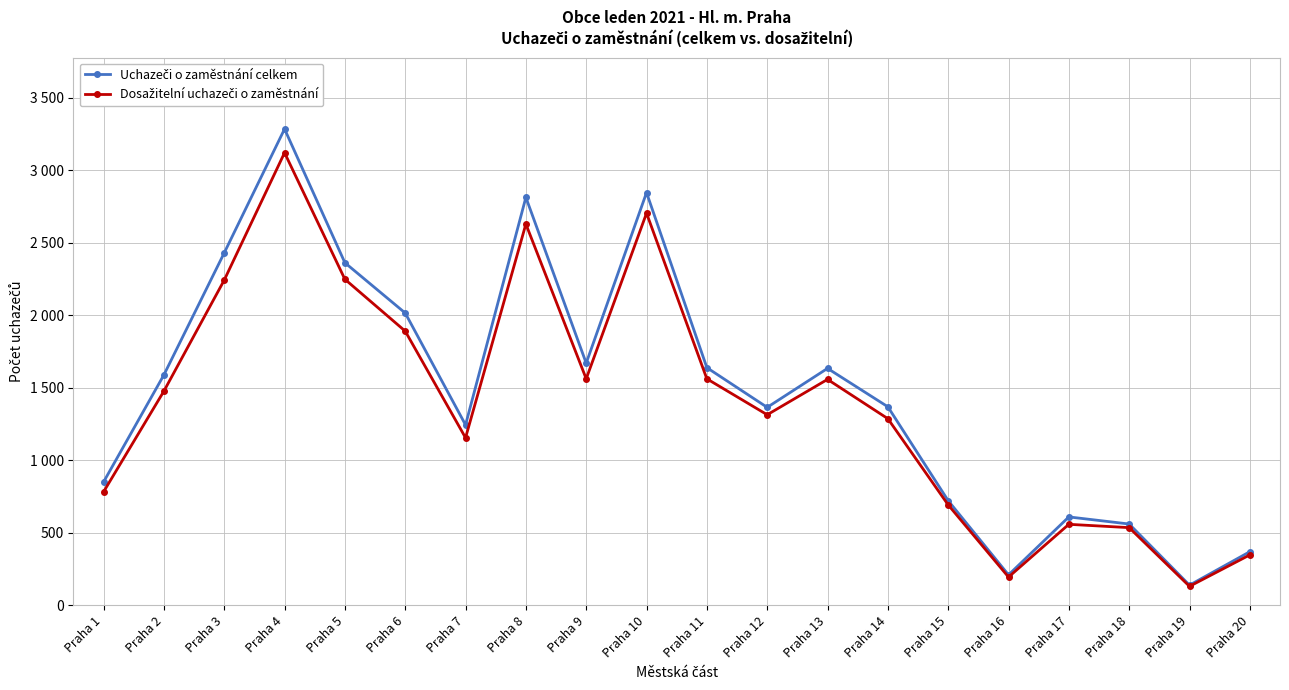

What value does the Uchazeči o zaměstnání celkem series have at Praha 13, to the nearest 100?

1600